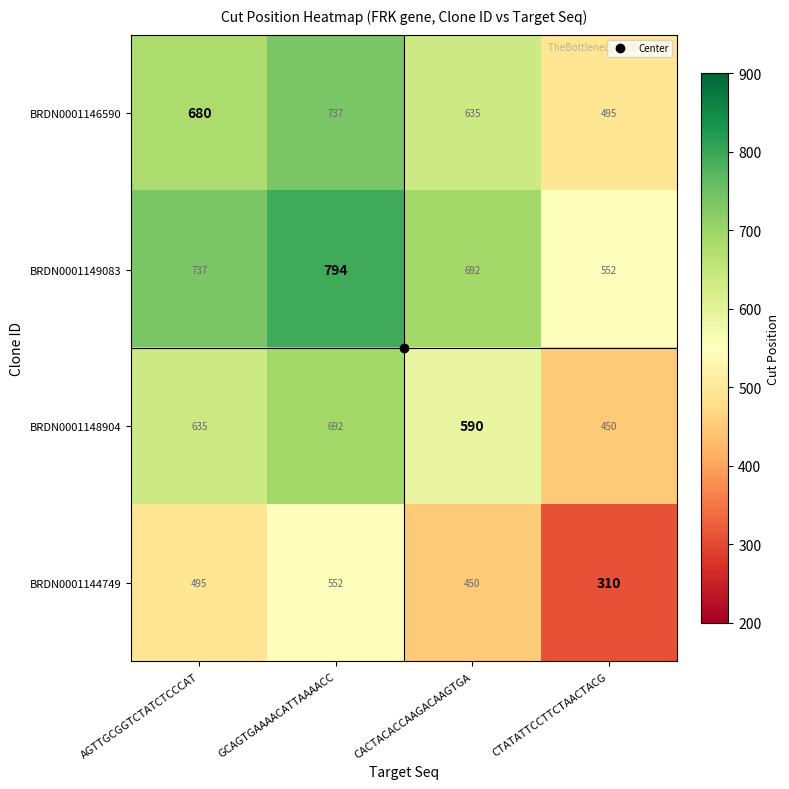

What is the difference between the maximum and minimum values in the BRDN0001144749 series?

242